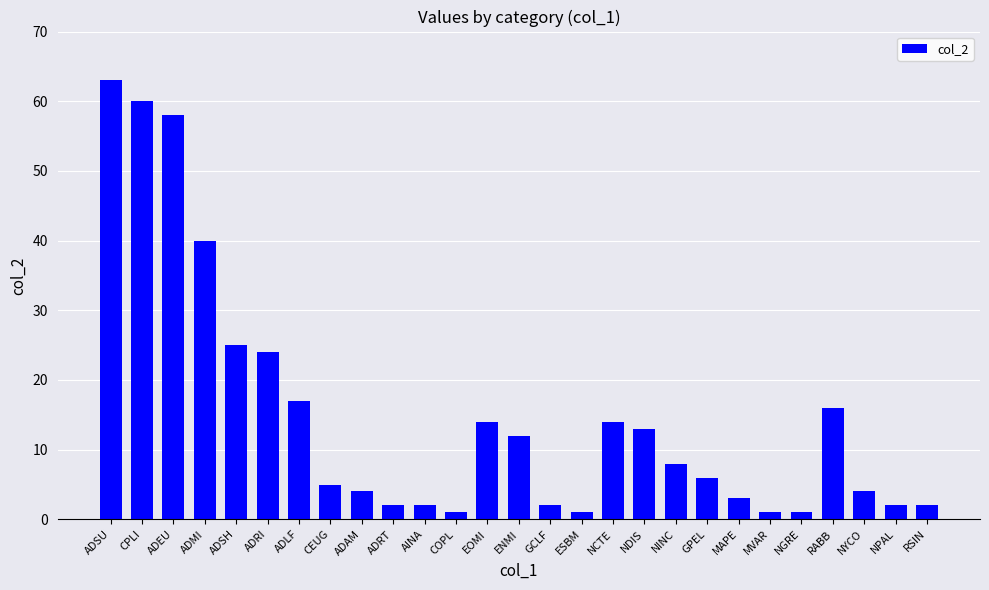

Does the chart contain stacked bars?

No